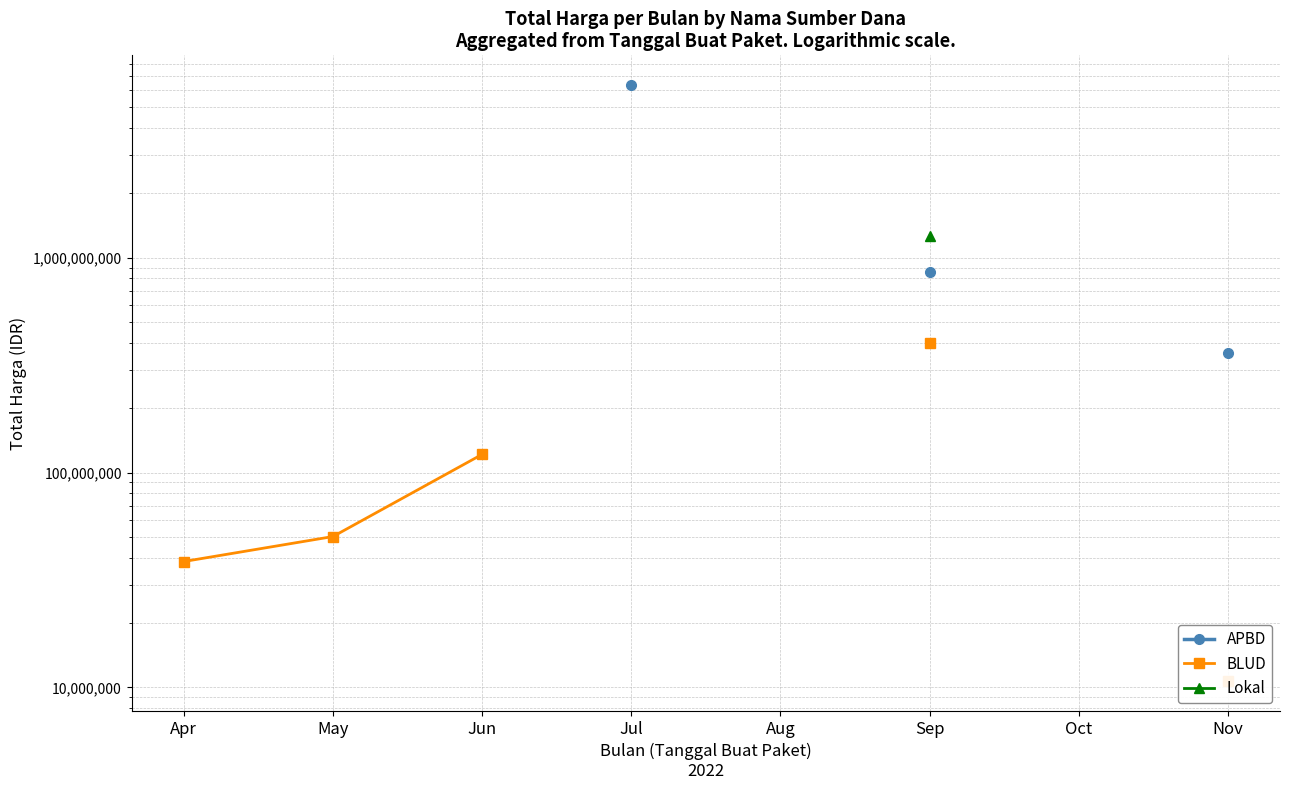

True or false: APBD and Lokal intersect in this chart.

False